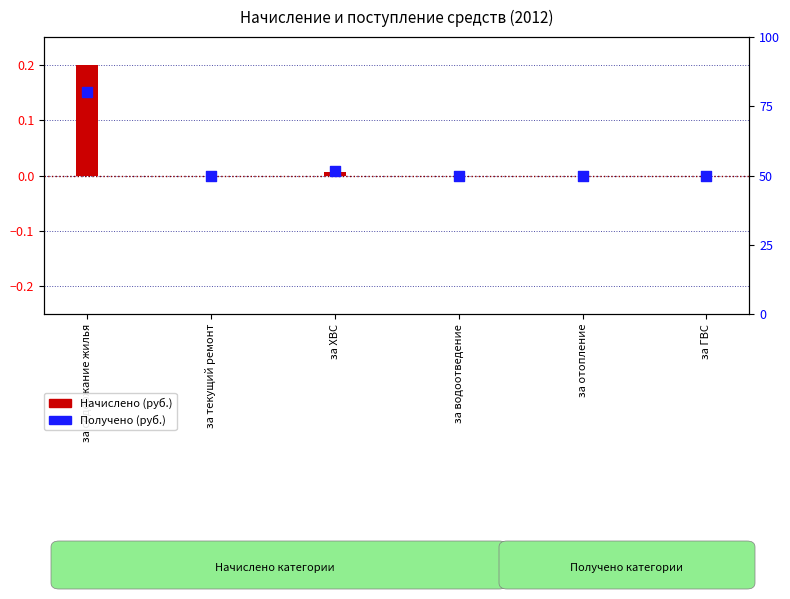

At how many categories does at least one series exceed 0?

2